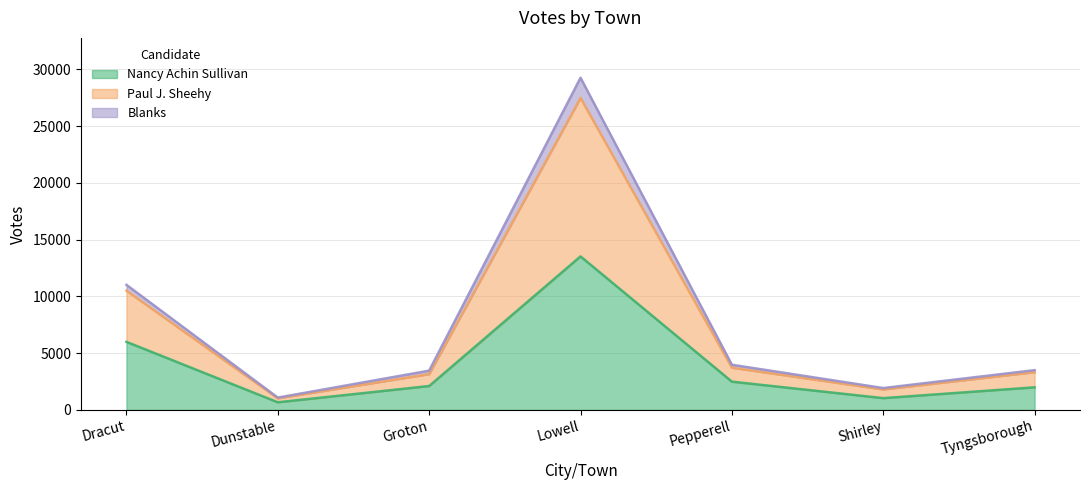

What is the lowest value of the Nancy Achin Sullivan series?

668